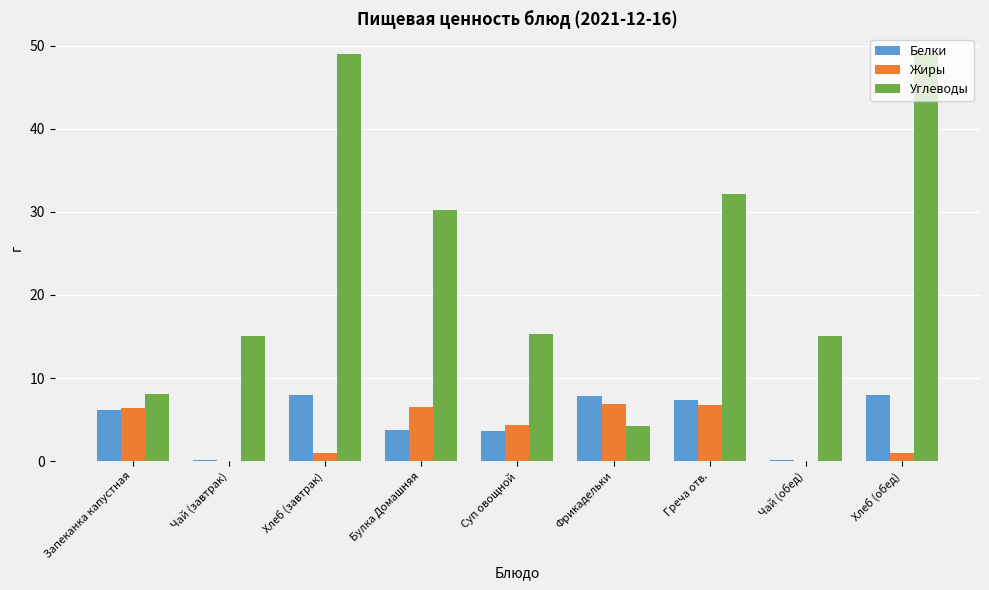

What is the average value of the Жиры series?

3.7